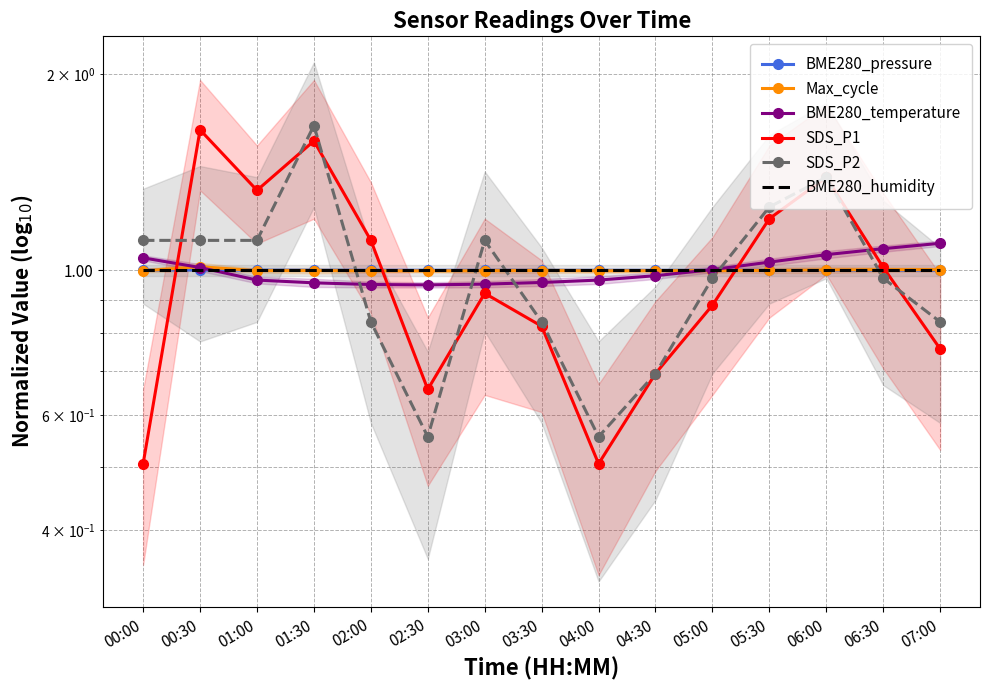

How many interior local valleys does the BME280_temperature series have?

1